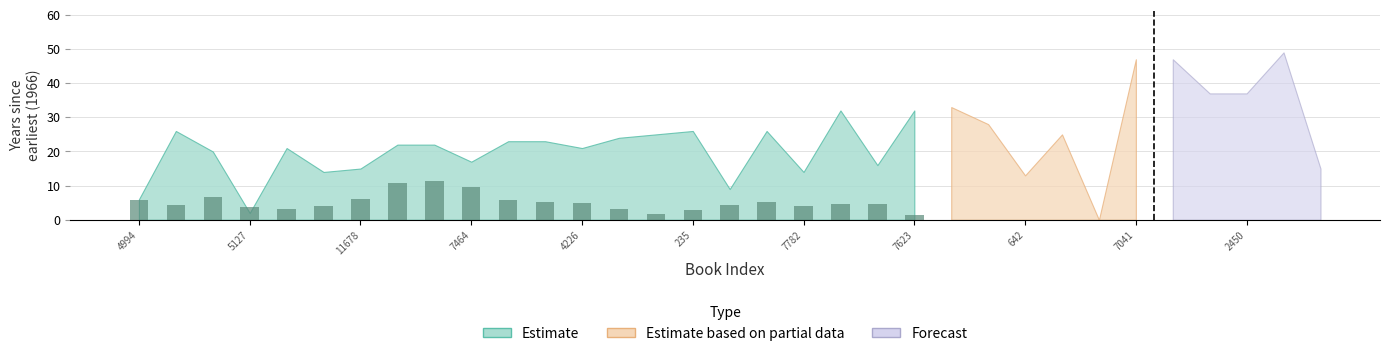

What is the maximum value shown in the chart?

11.3